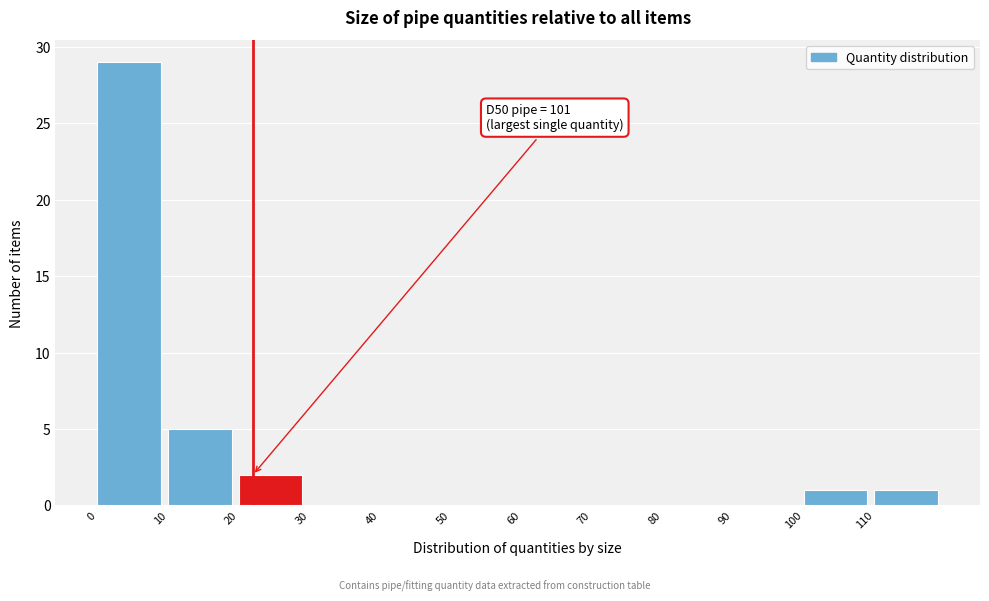

Which range on the x-axis has the tallest bar?

0 to 10